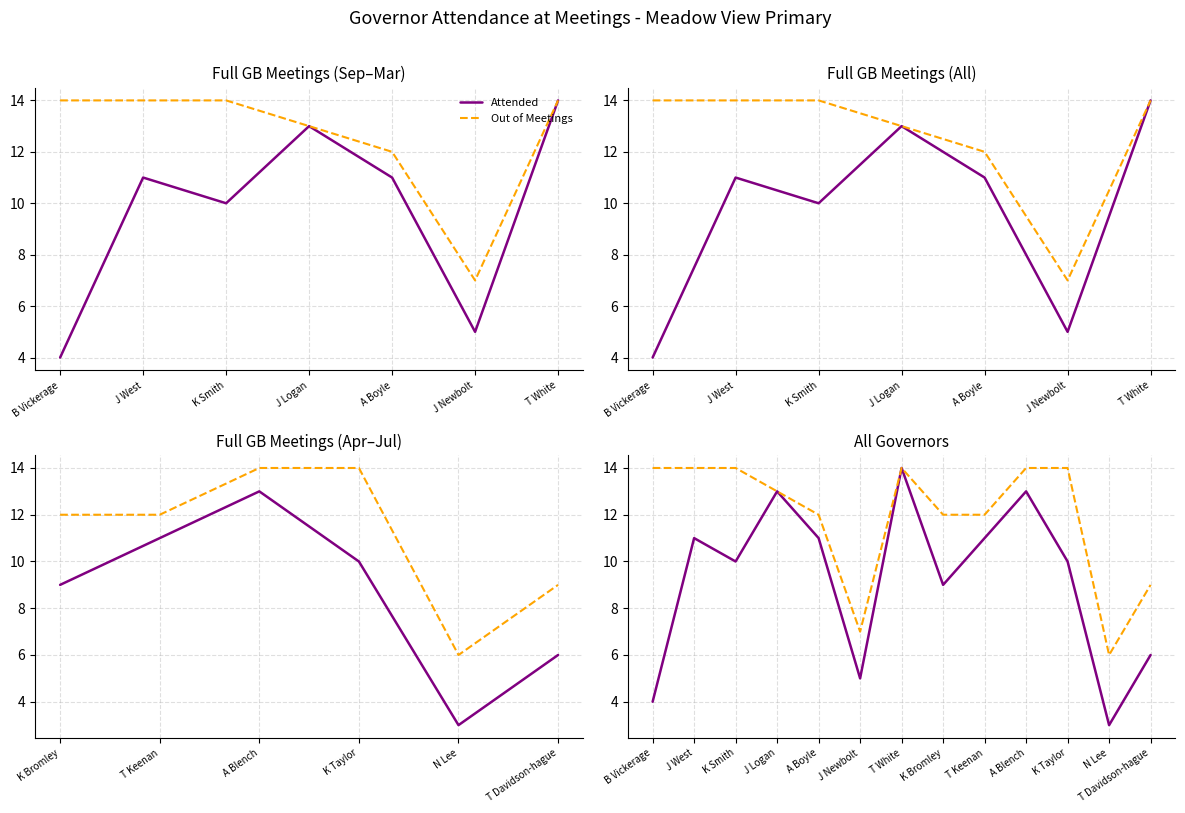

Which series changed the most between J Logan and A Boyle?

Attended